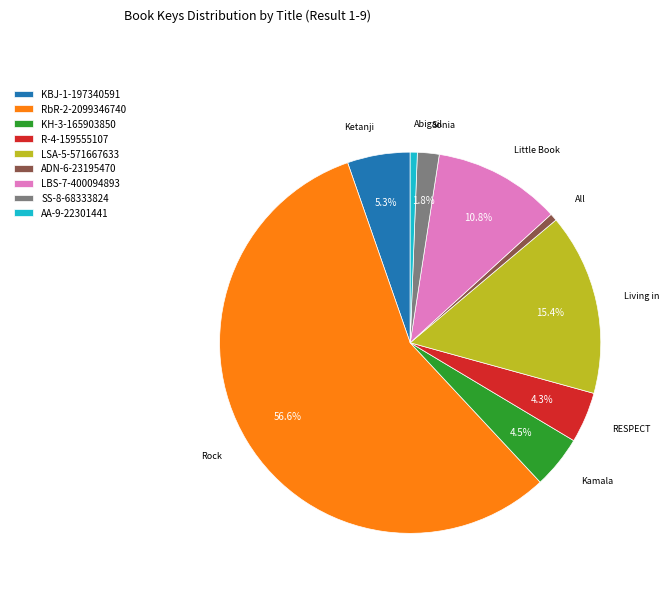

What is the majority slice?

RbR-2-2099346740